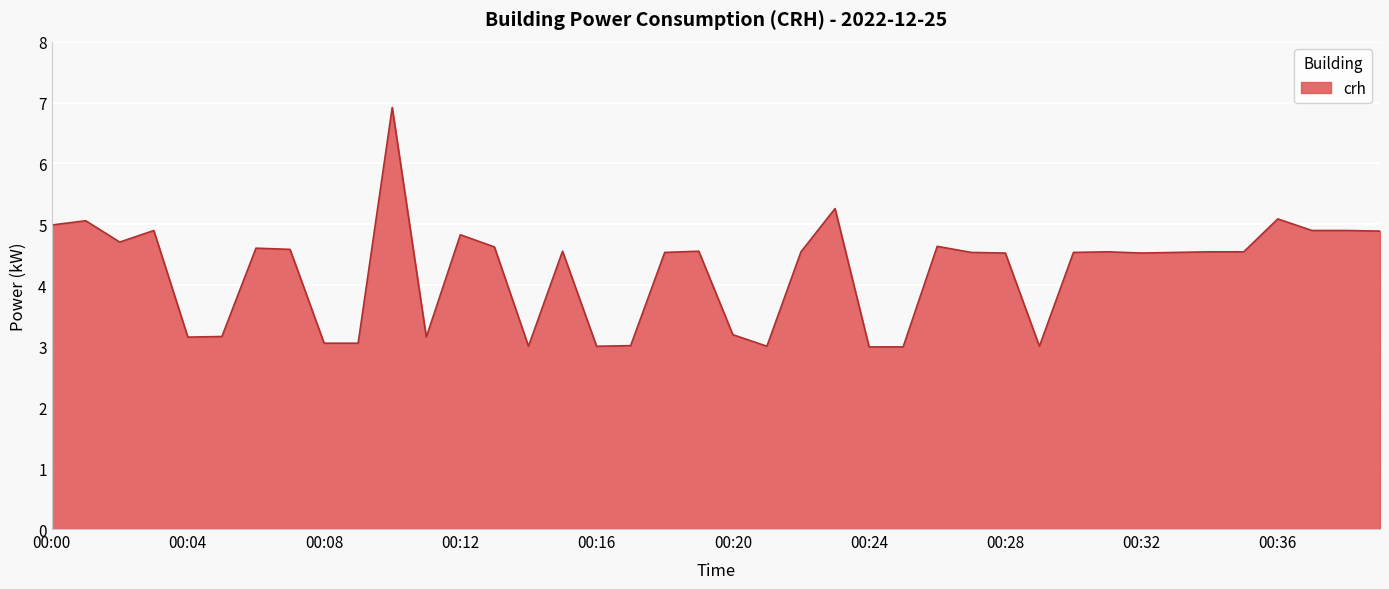

What is the difference between the maximum and minimum values?

3.9